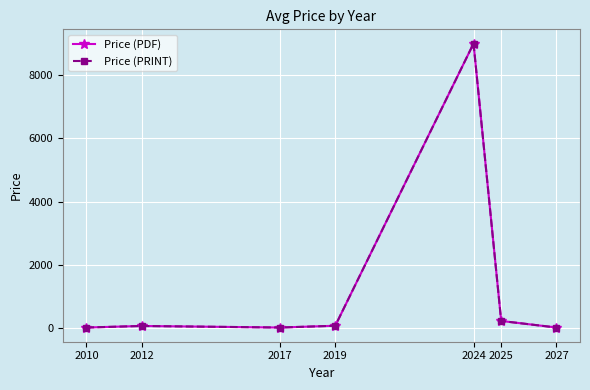

The value of Price (PRINT) at 2012 is 21.7. True or false?

False